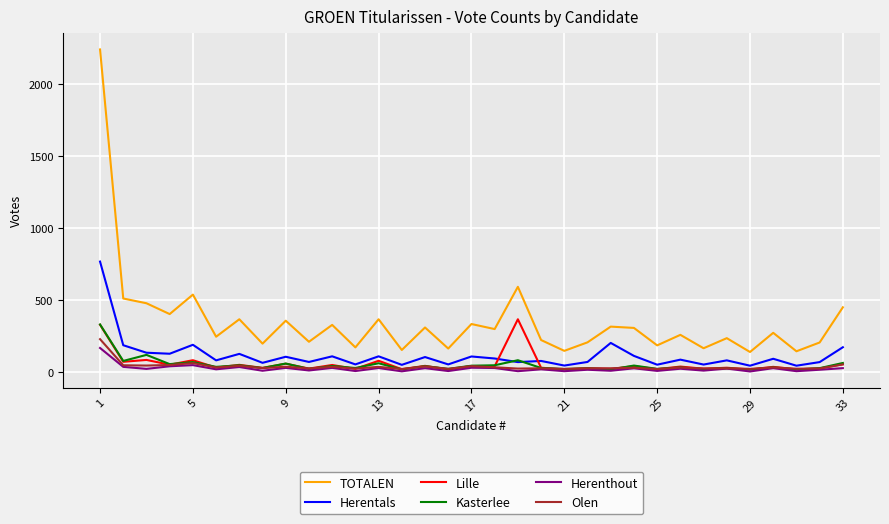

How many lines are shown in the chart?

6